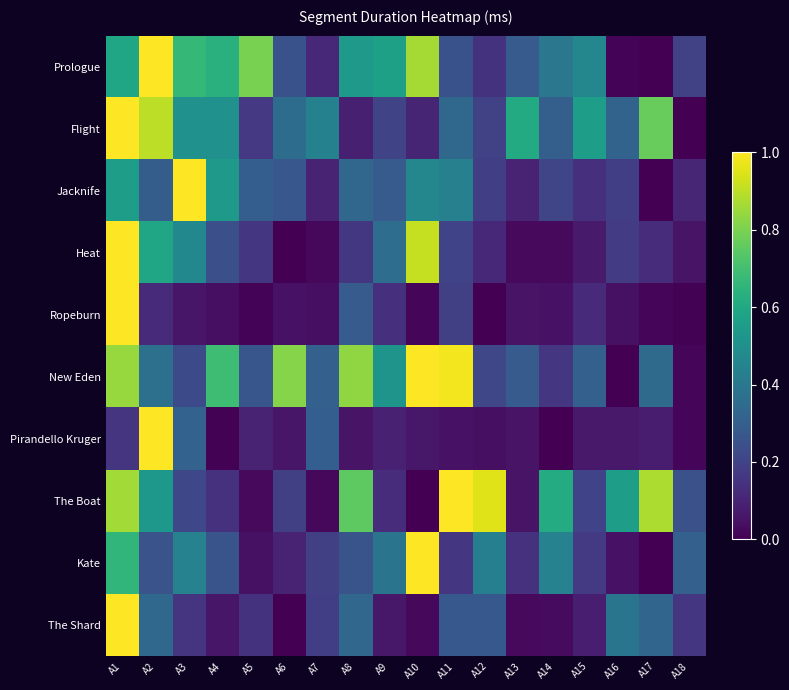

Which label corresponds to the smallest value in the chart?

A17